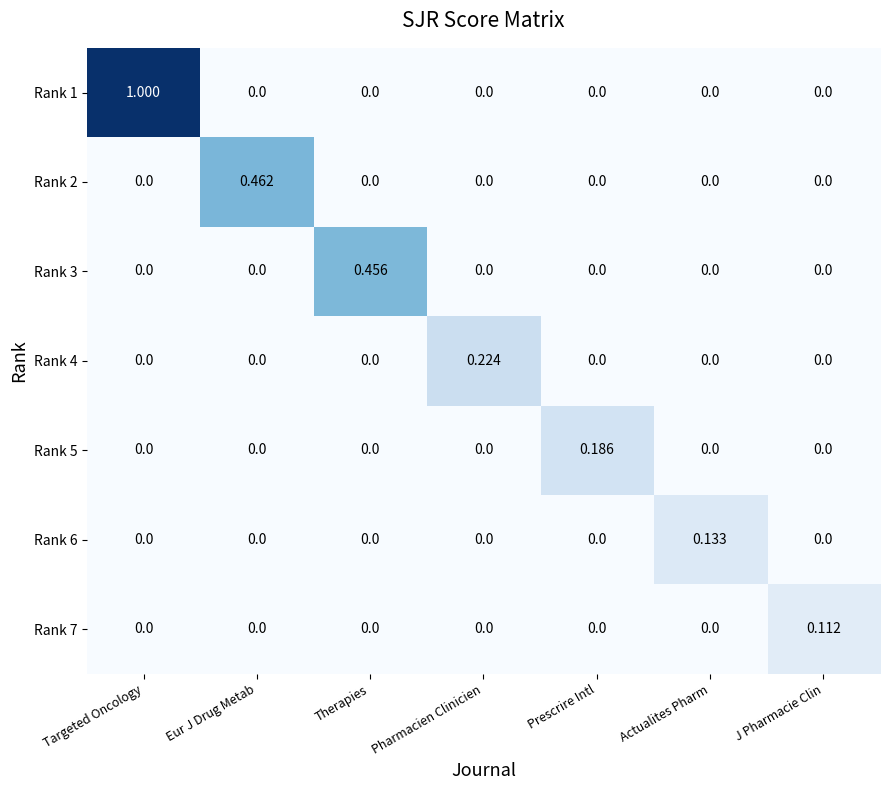

At how many categories does at least one series exceed 0?

7